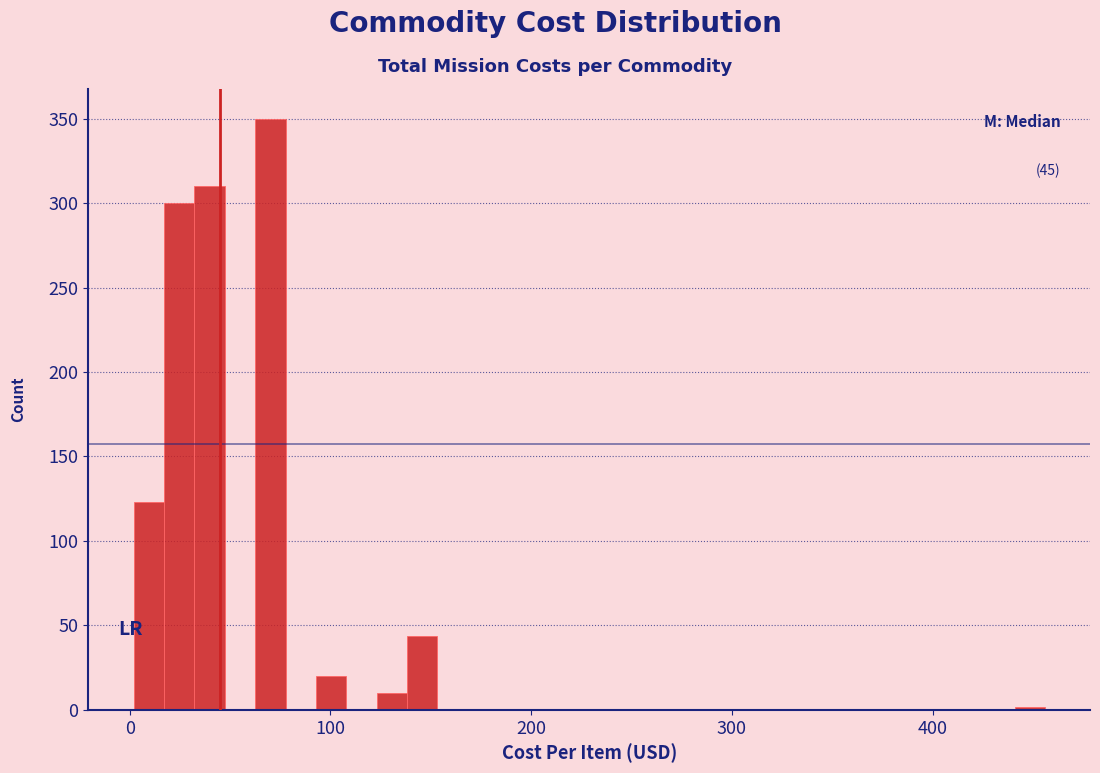

Read against the x-axis, roughly where is the centre of the tallest bar?

70